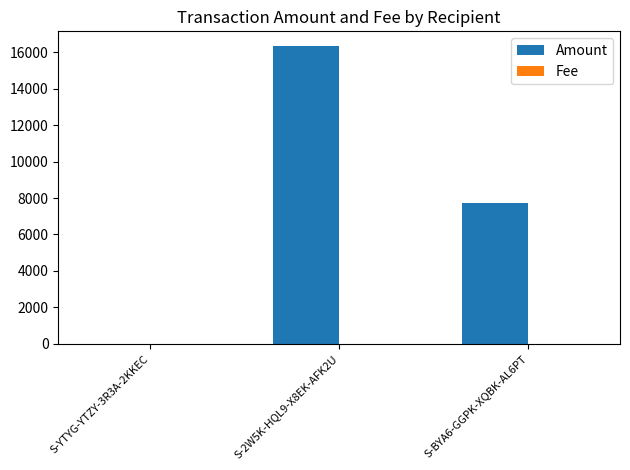

Where is Amount nearest to the value 8169?

S-BYA6-GGPK-XQBK-AL6PT